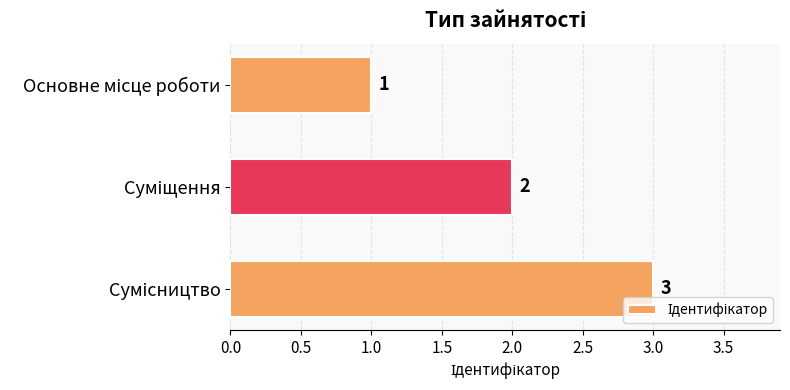

What is the value of the 3rd bar from the top?

3